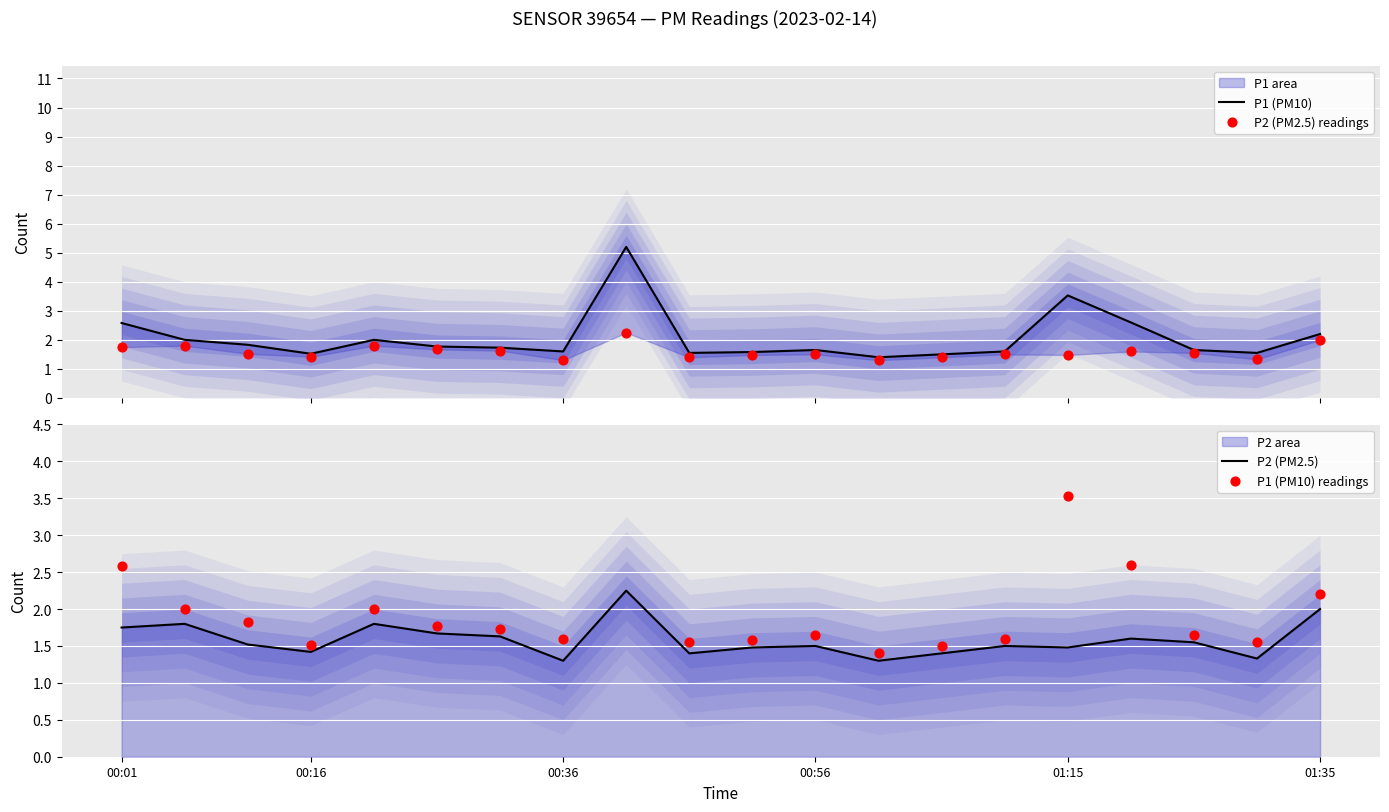

At how many categories does at least one series exceed 2?

5